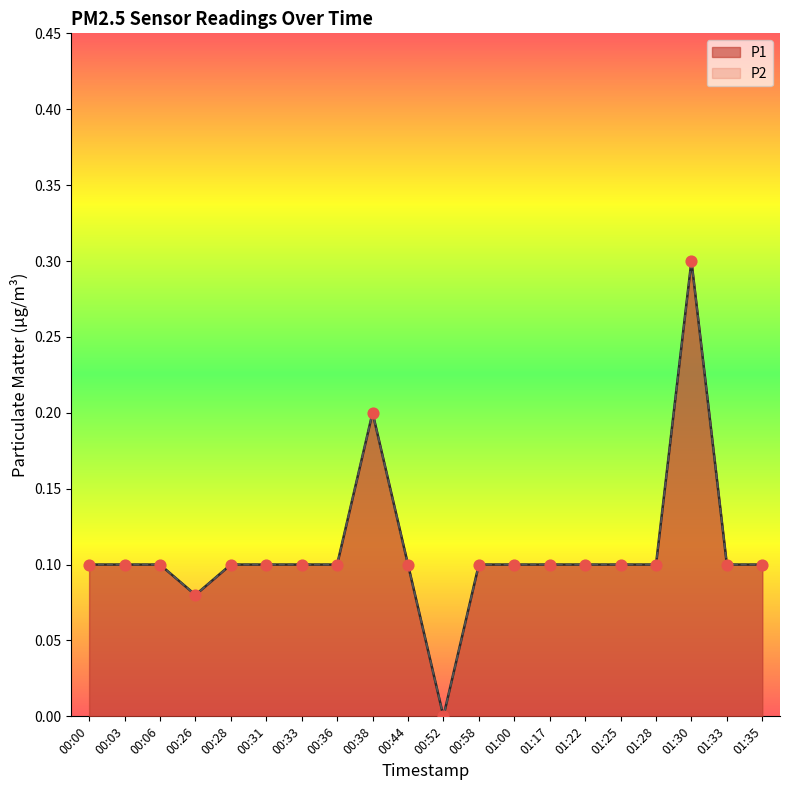

Which series has the widest spread of Y values?

P1